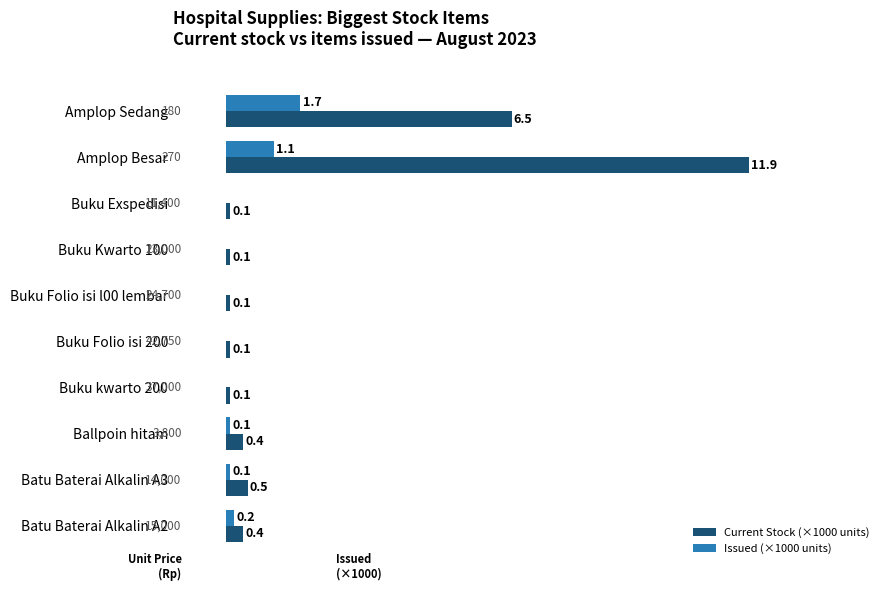

At which category is the sum across all series the highest?

Amplop Besar